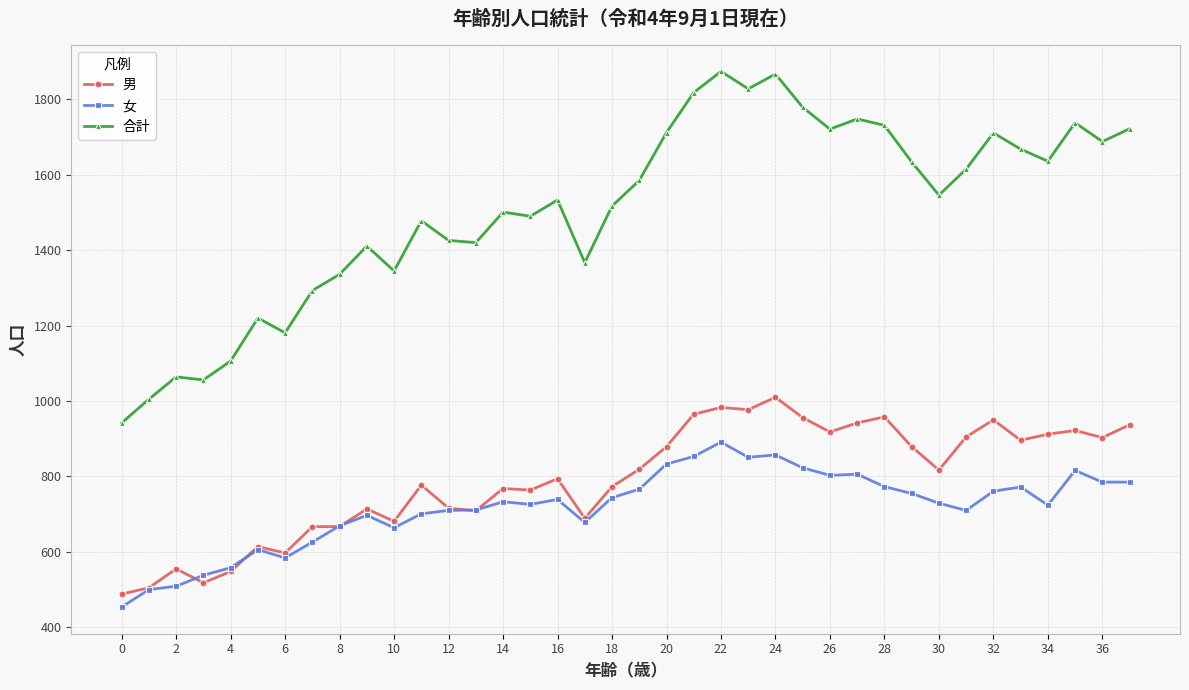

Is this an area chart (filled region under the line)?

No